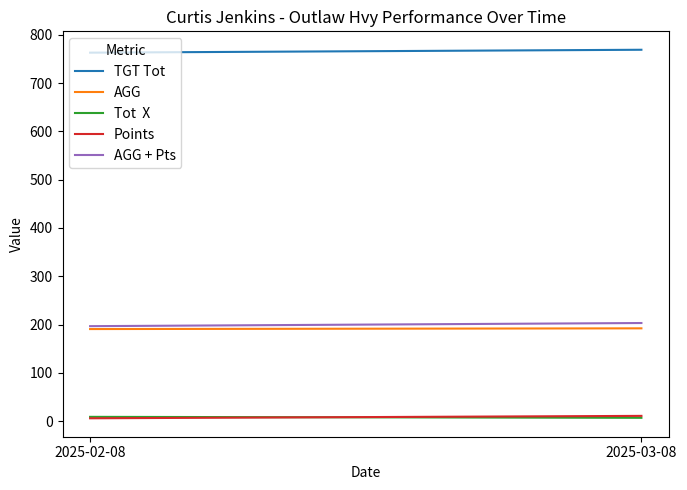

What is the difference between the maximum and minimum values in the AGG + Pts series?

6.5